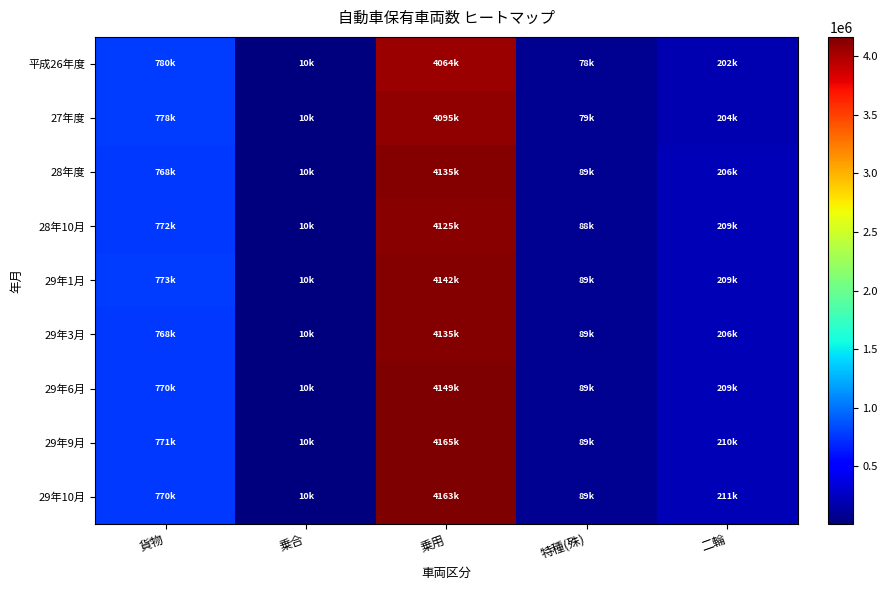

Rank the series at 乗用 from lowest to highest value.

平成26年度, 27年度, 28年10月, 28年度, 29年3月, 29年1月, 29年6月, 29年10月, 29年9月